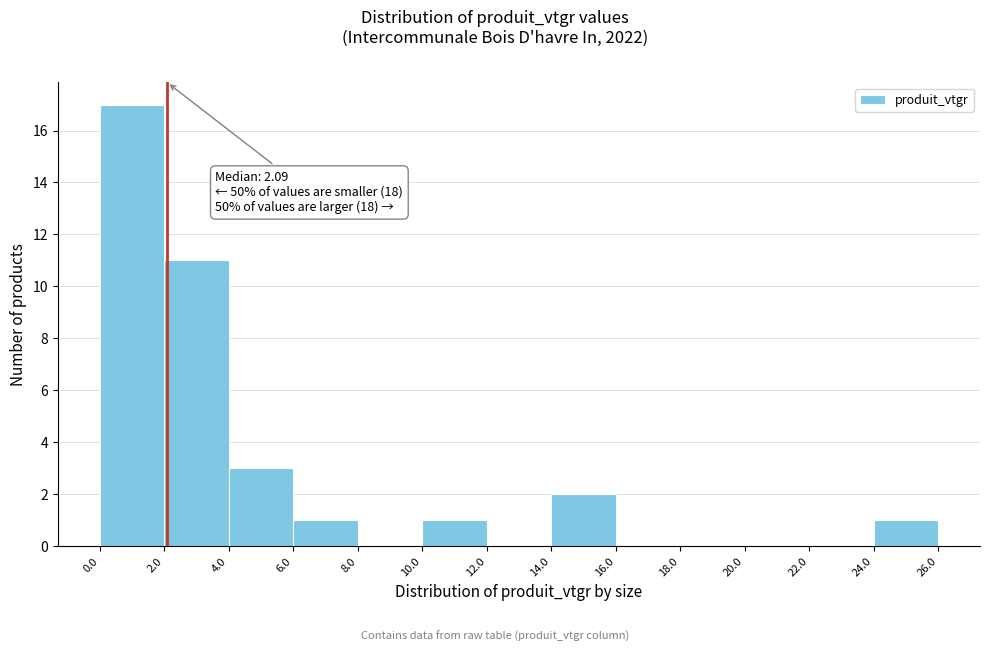

Which range on the x-axis has the tallest bar?

0.0 to 2.0